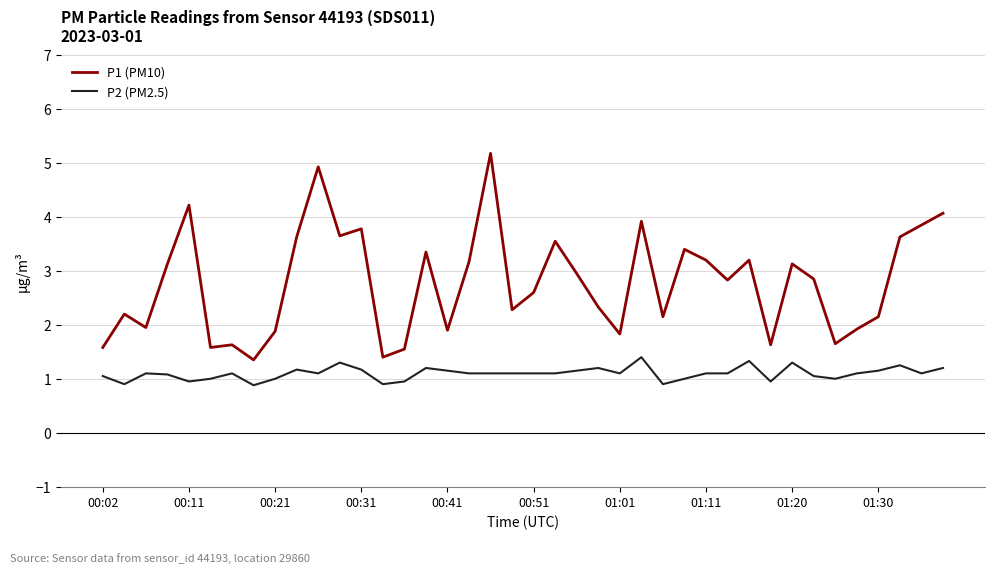

True or false: P1 (PM10) and P2 (PM2.5) intersect in this chart.

False